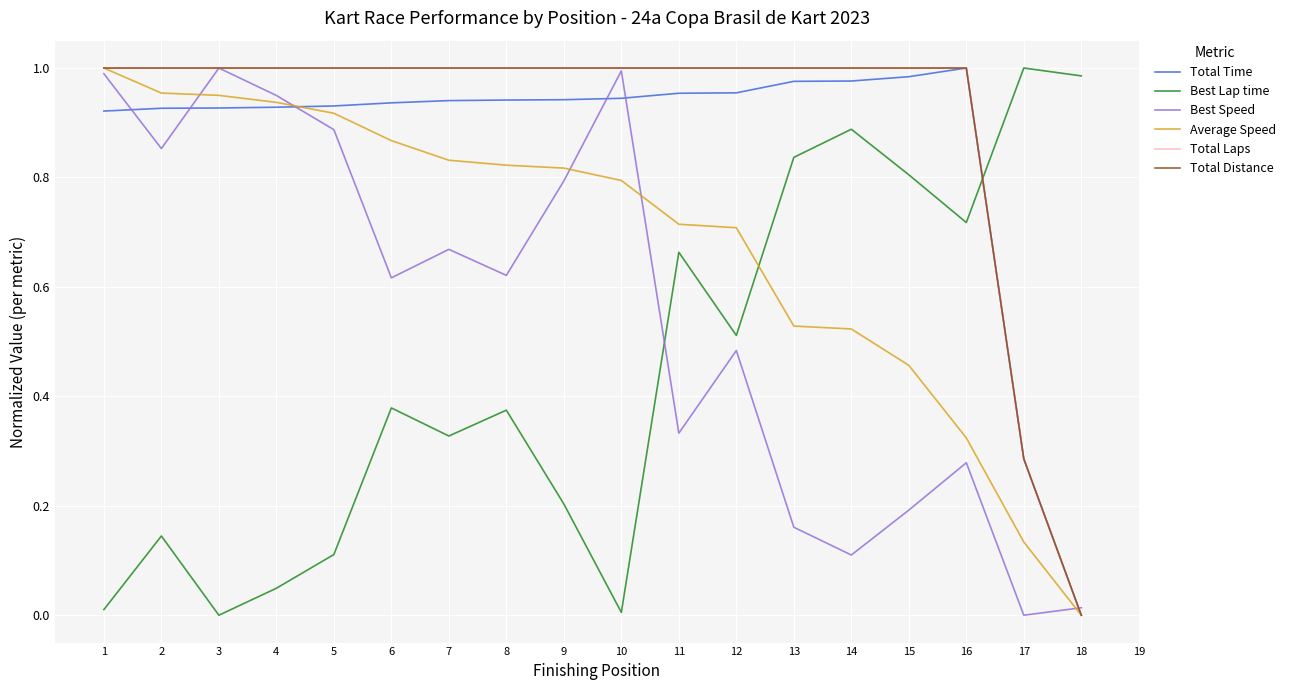

What is the difference between the second highest and second lowest values in the Best Speed series?

1.0